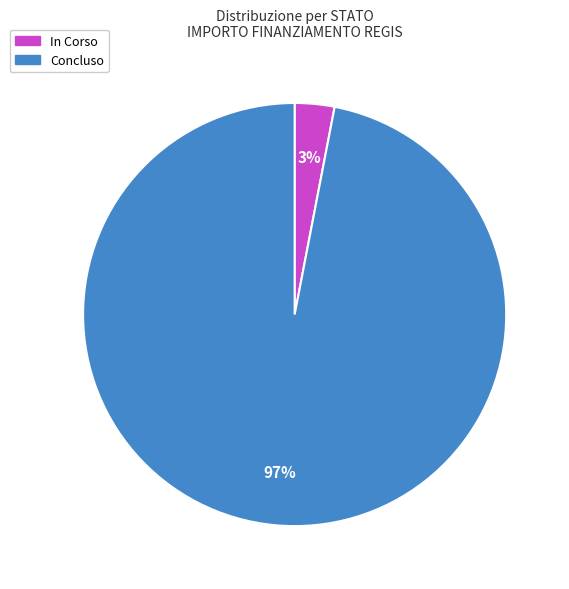

True or false: In Corso accounts for 3% of the total.

True